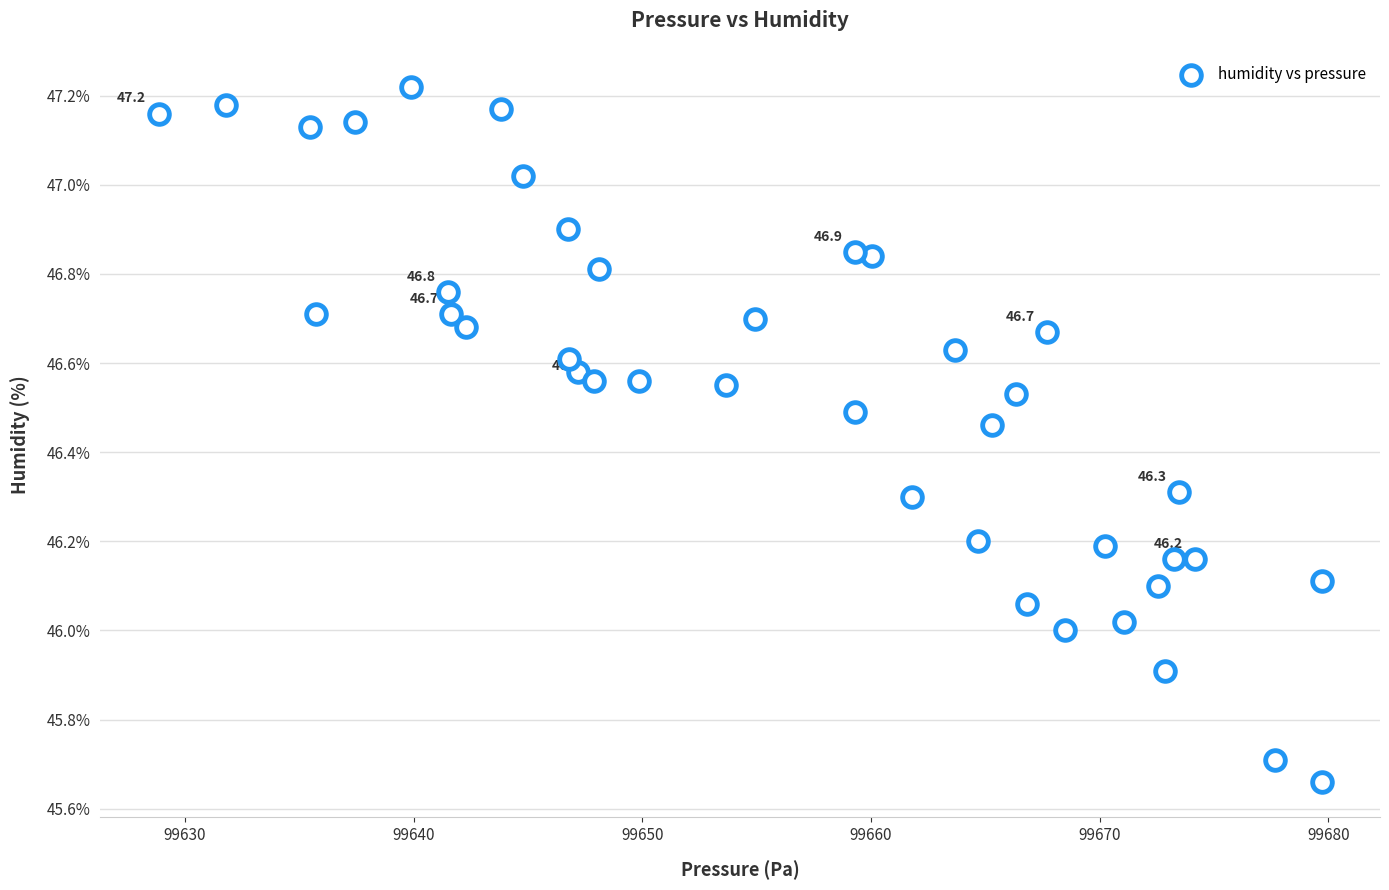

What is the range of Y values (max minus min)?

1.6